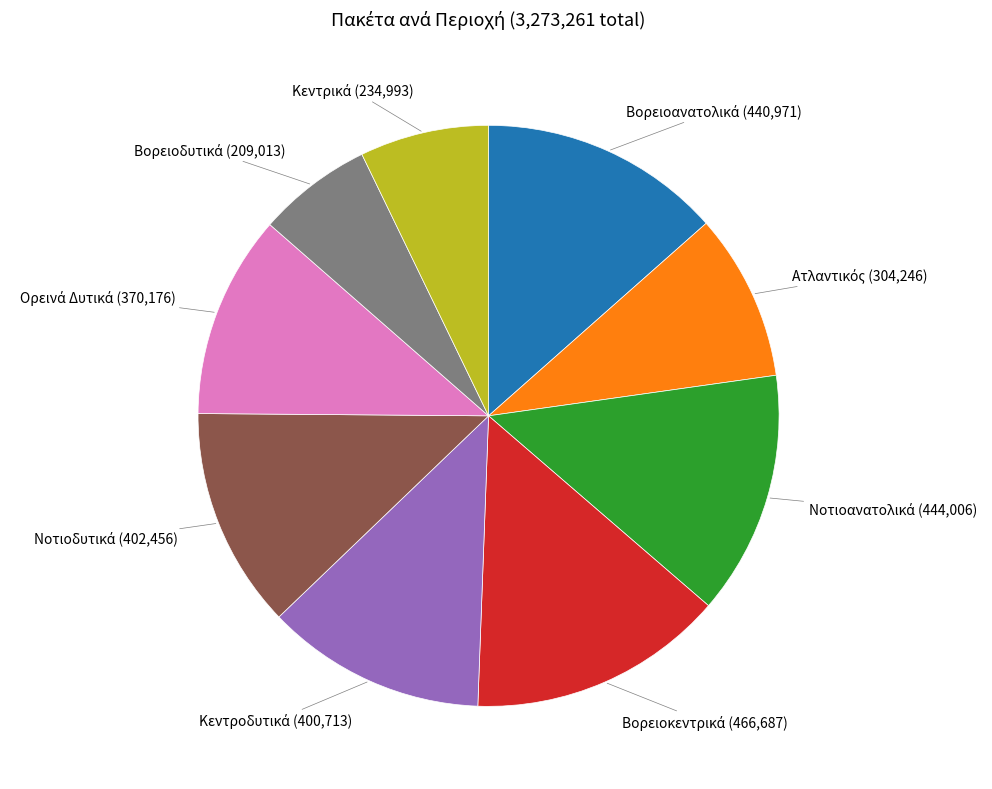

Is there any slice that represents more than half of the pie?

No